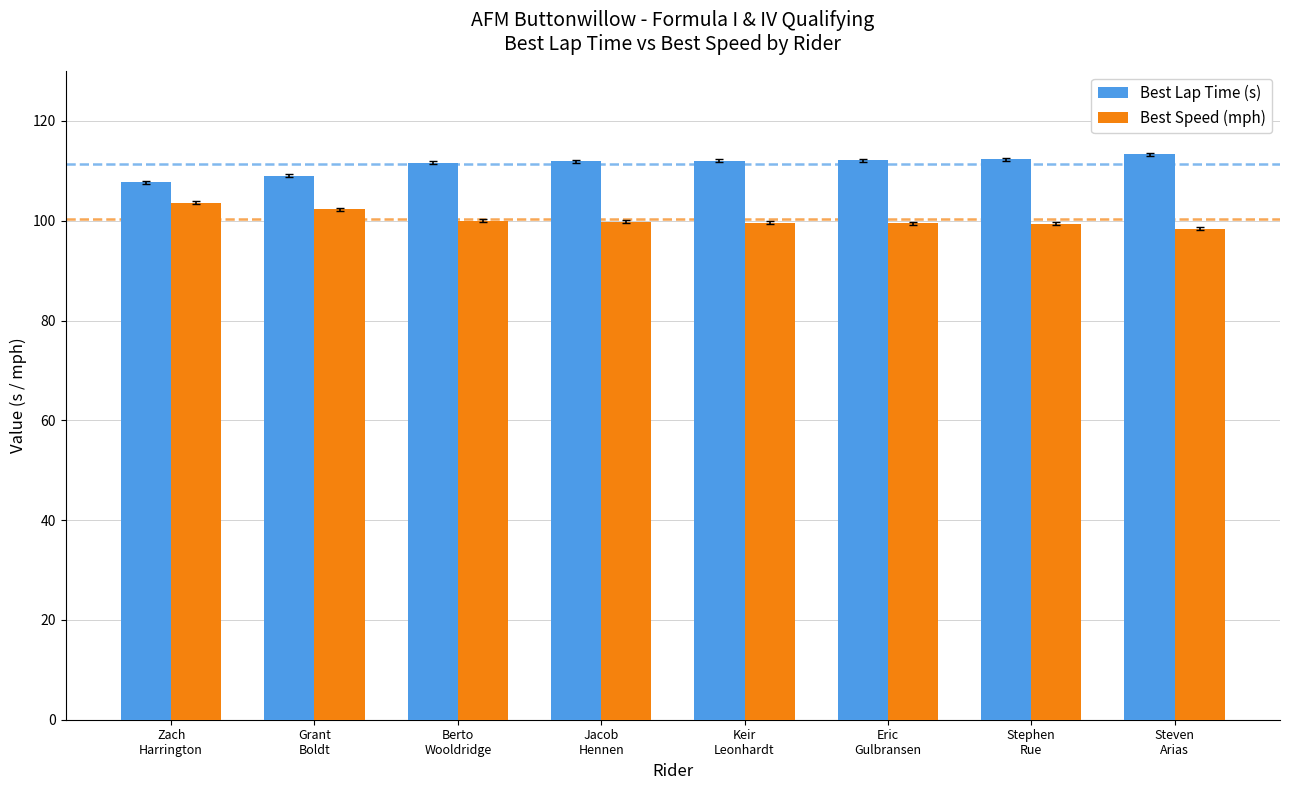

What is the greatest value displayed?

113.4